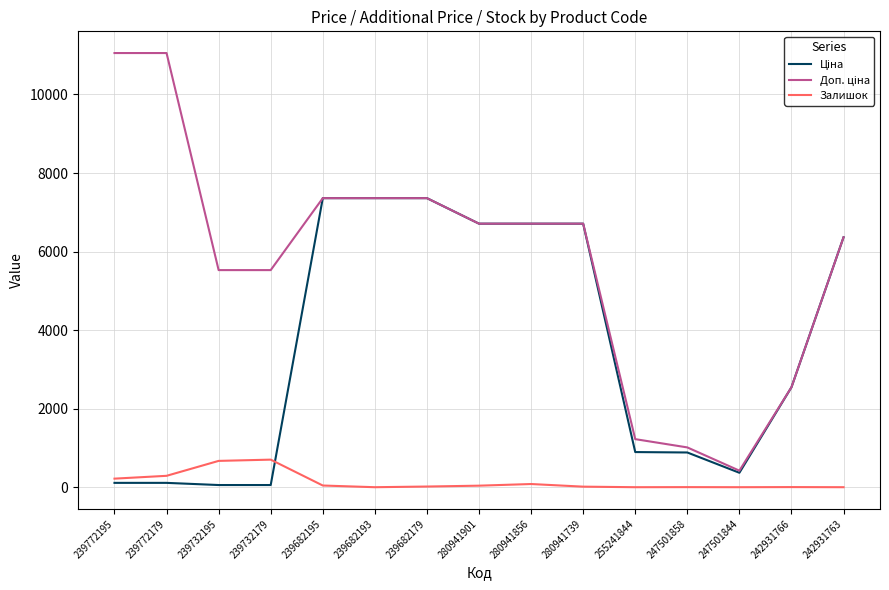

What is the greatest value displayed?

11055.0